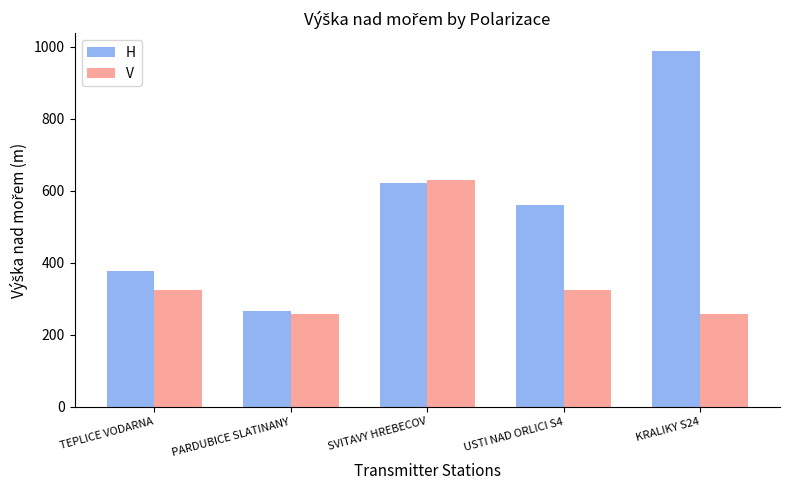

What are all the series names shown in the legend?

H, V